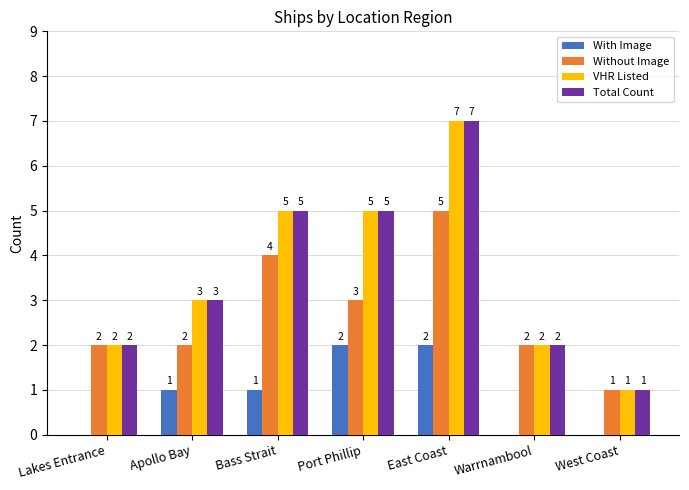

What value does the Total Count series have at Lakes Entrance?

2